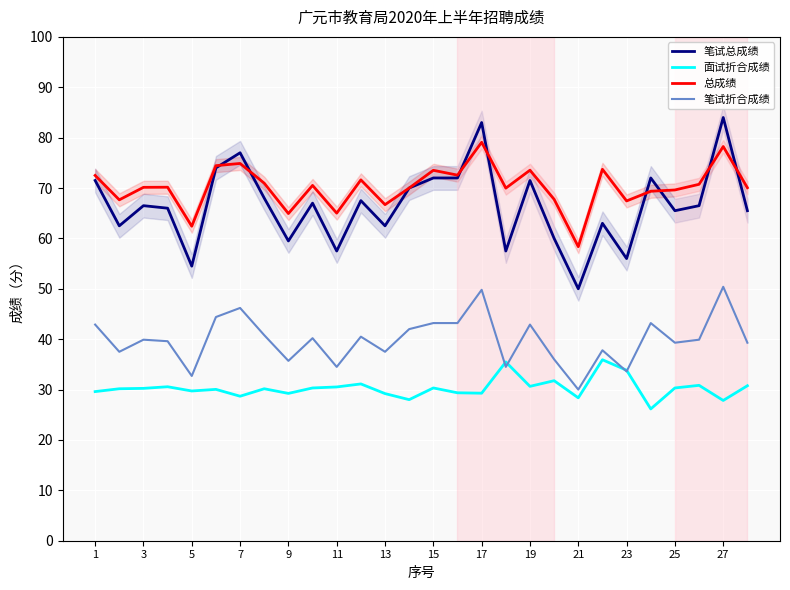

How many interior local valleys does the 总成绩 series have?

9